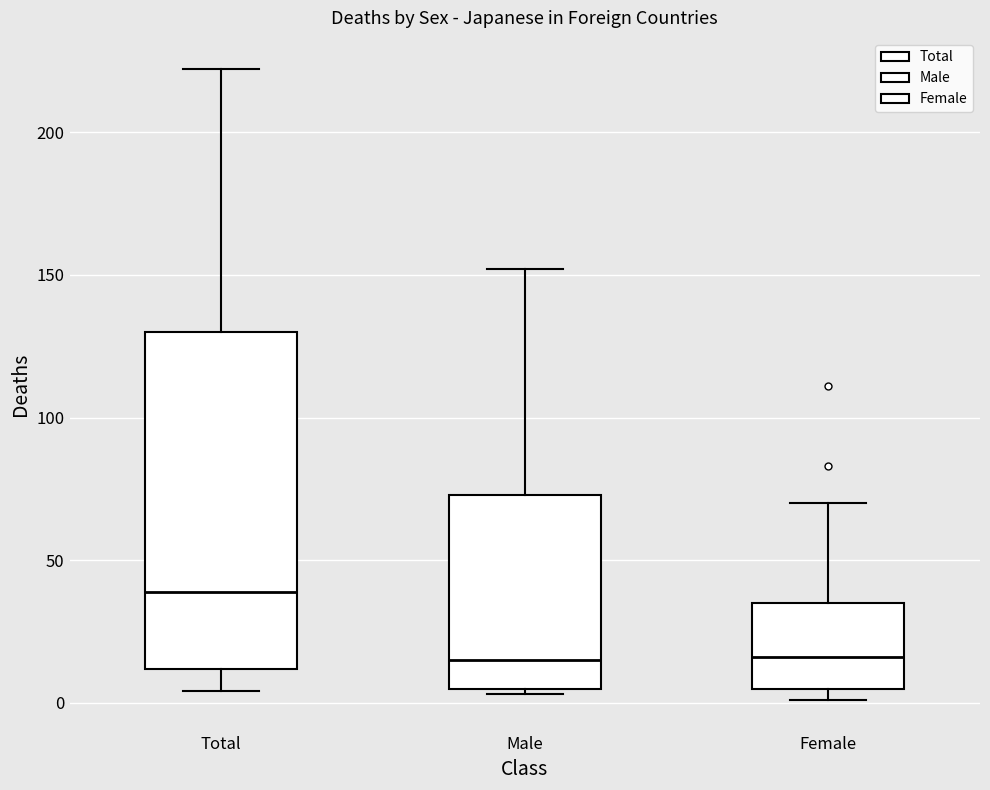

Which box is the tallest, from its lower edge to its upper edge?

Total